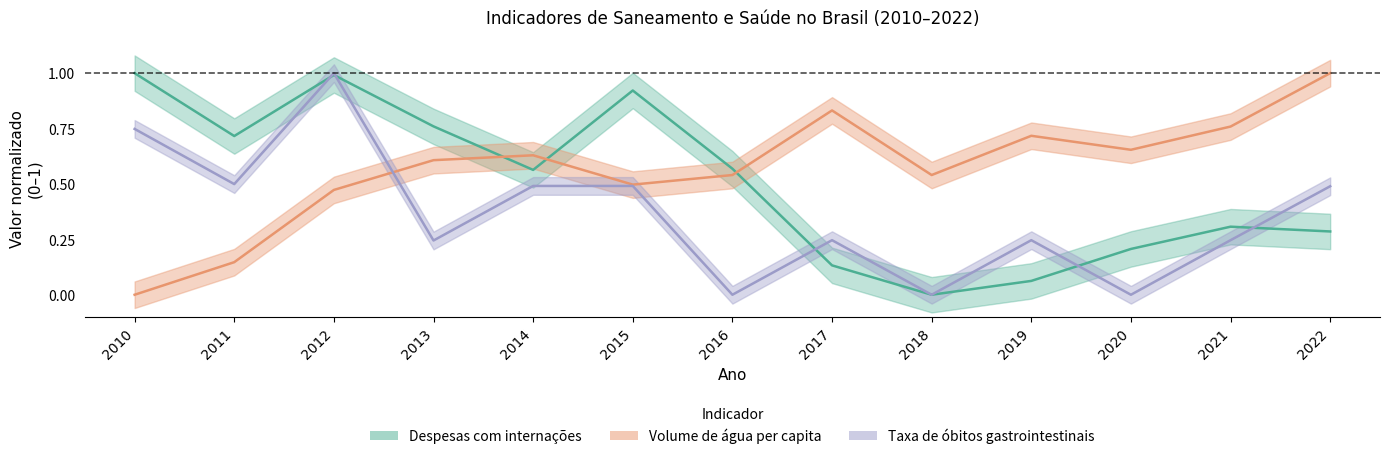

Reading right to left, list all the values displayed in this chart.

Despesas com internações: 2022=0.3	2021=0.3	2020=0.2	2019=0.1	2018=0.0	2017=0.1	2016=0.6	2015=0.9	2014=0.6	2013=0.8	2012=1.0	2011=0.7	2010=1.0
Volume de água consumida per capita: 2022=1.0	2021=0.8	2020=0.7	2019=0.7	2018=0.5	2017=0.8	2016=0.5	2015=0.5	2014=0.6	2013=0.6	2012=0.5	2011=0.1	2010=0.0
Taxa de óbitos por doenças gastrointestinais: 2022=0.5	2021=0.2	2020=0.0	2019=0.2	2018=0.0	2017=0.2	2016=0.0	2015=0.5	2014=0.5	2013=0.2	2012=1.0	2011=0.5	2010=0.7